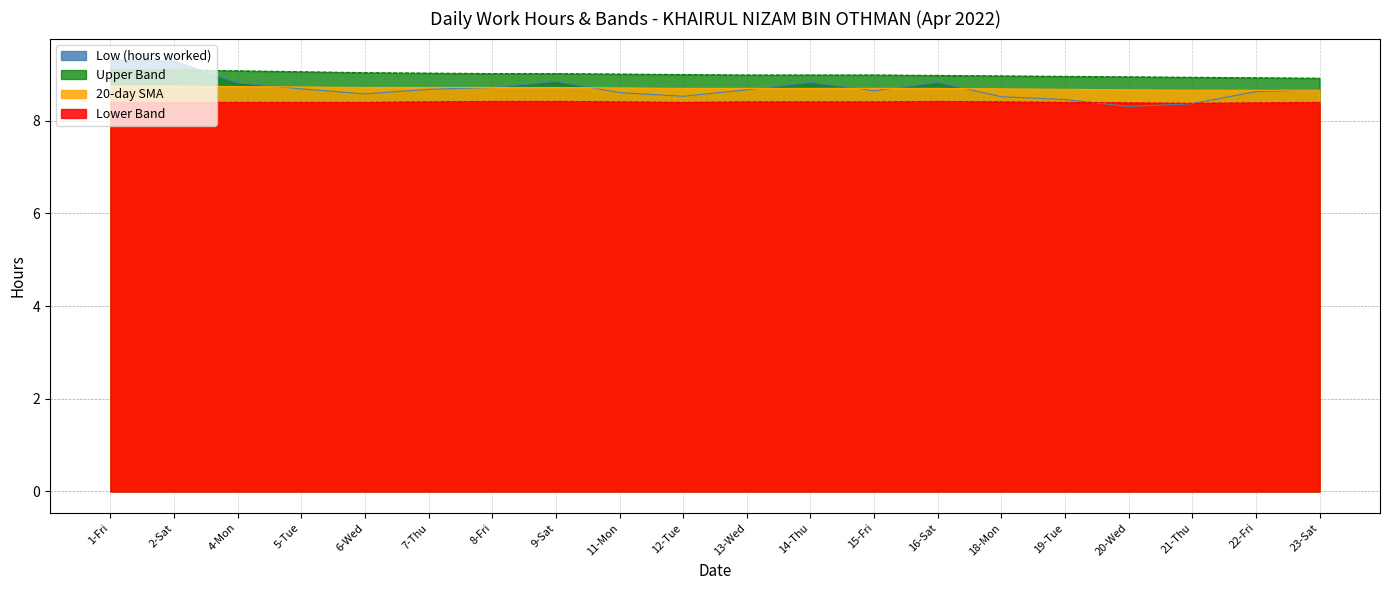

Between which two adjacent categories do Upper Band and Low (hours worked) first intersect?

2-Sat and 4-Mon